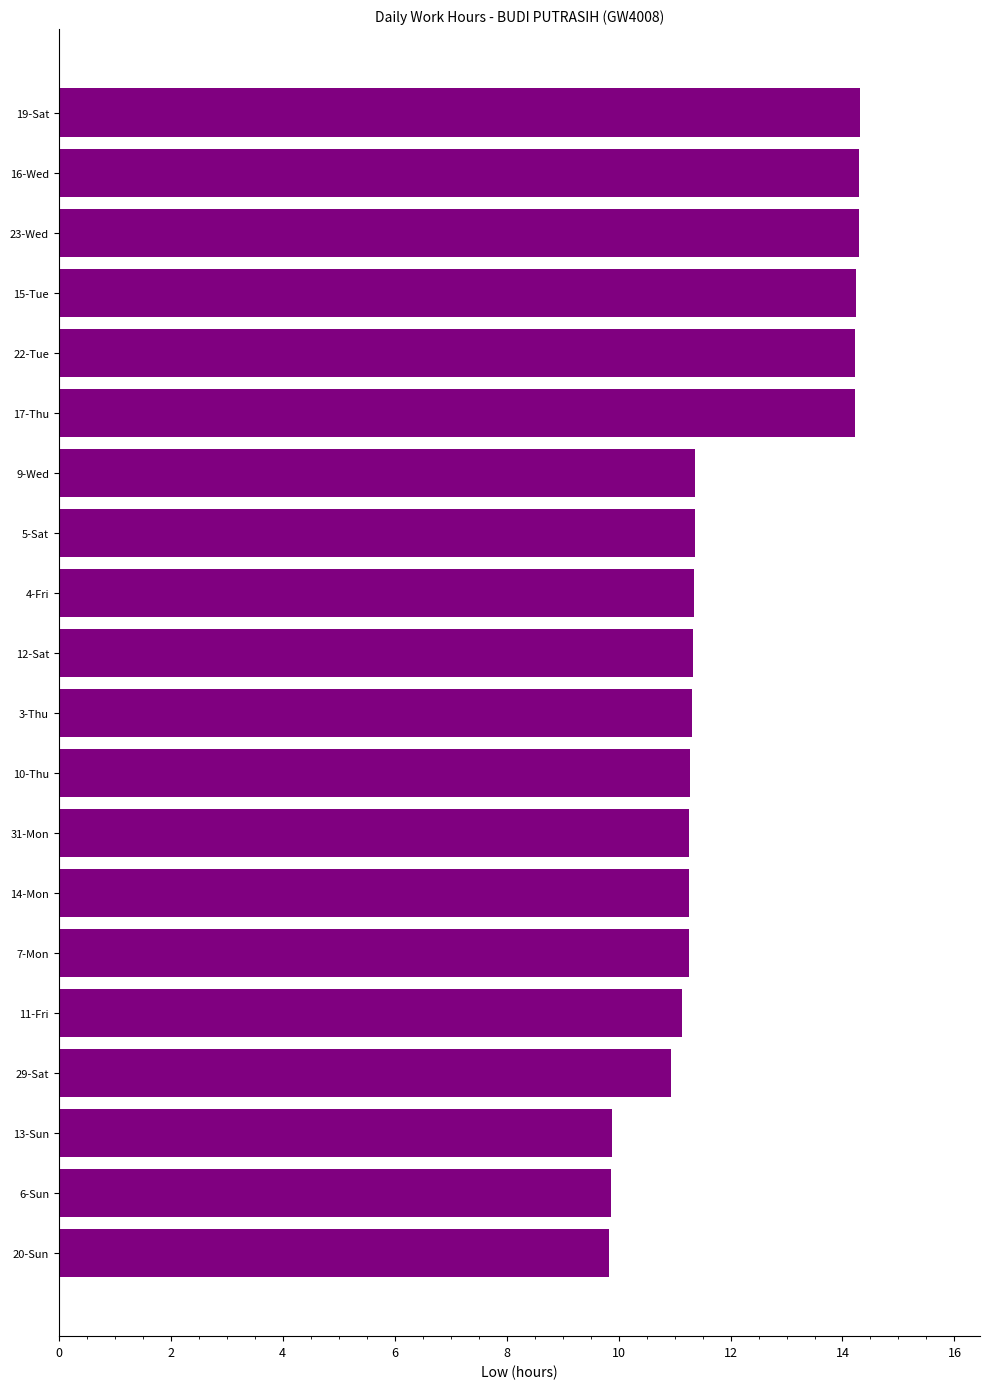

Approximately how many times larger is the value at 5-Sat compared to 13-Sun?

1.1